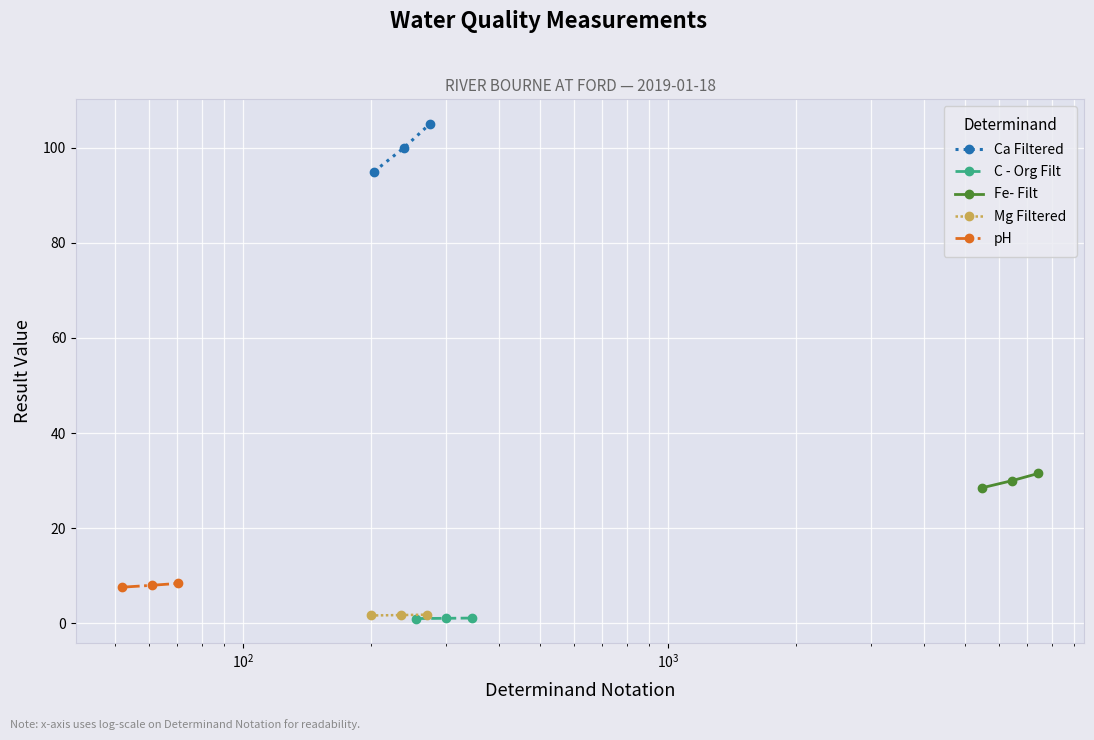

What is the value of the Ca Filtered point at the 3rd from the left?

105